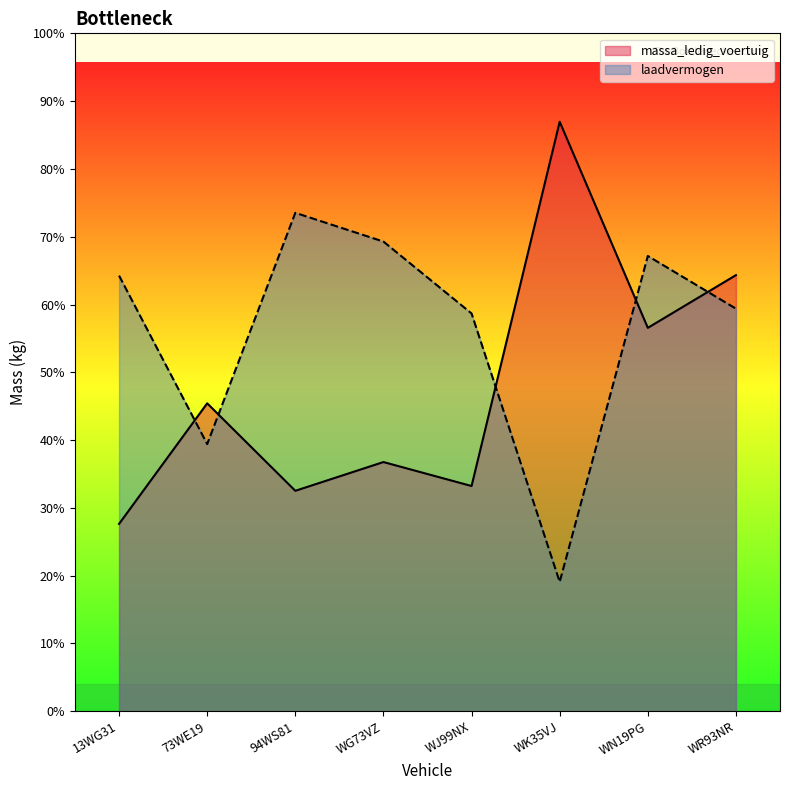

Is the value of massa_ledig_voertuig at WG73VZ greater than the value of laadvermogen at 13WG31?

No